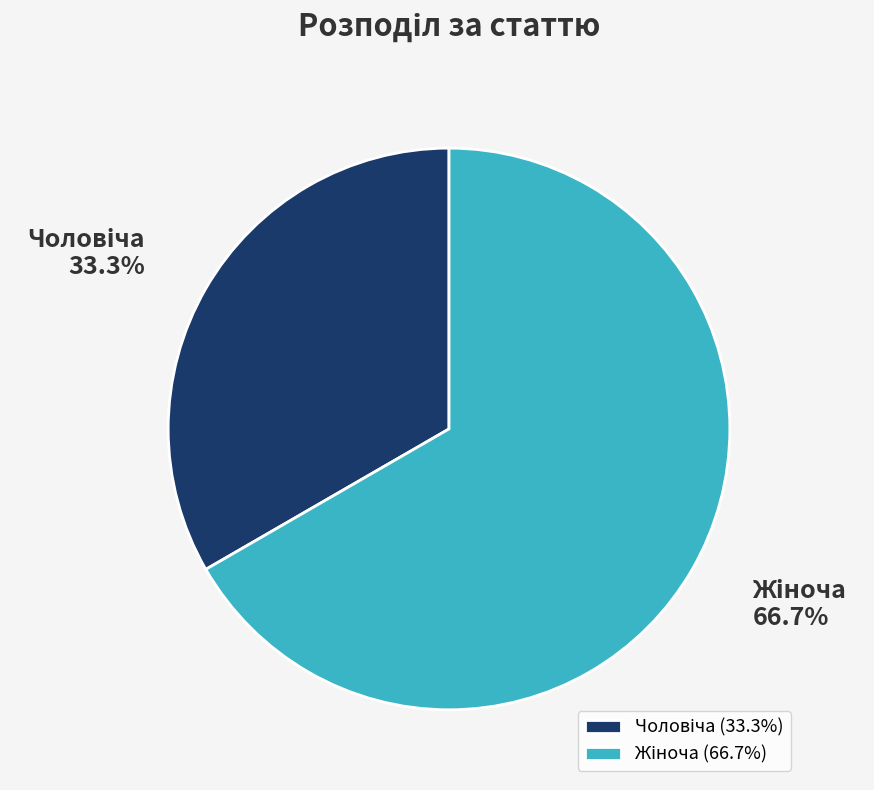

Is there a majority slice in this chart?

Yes